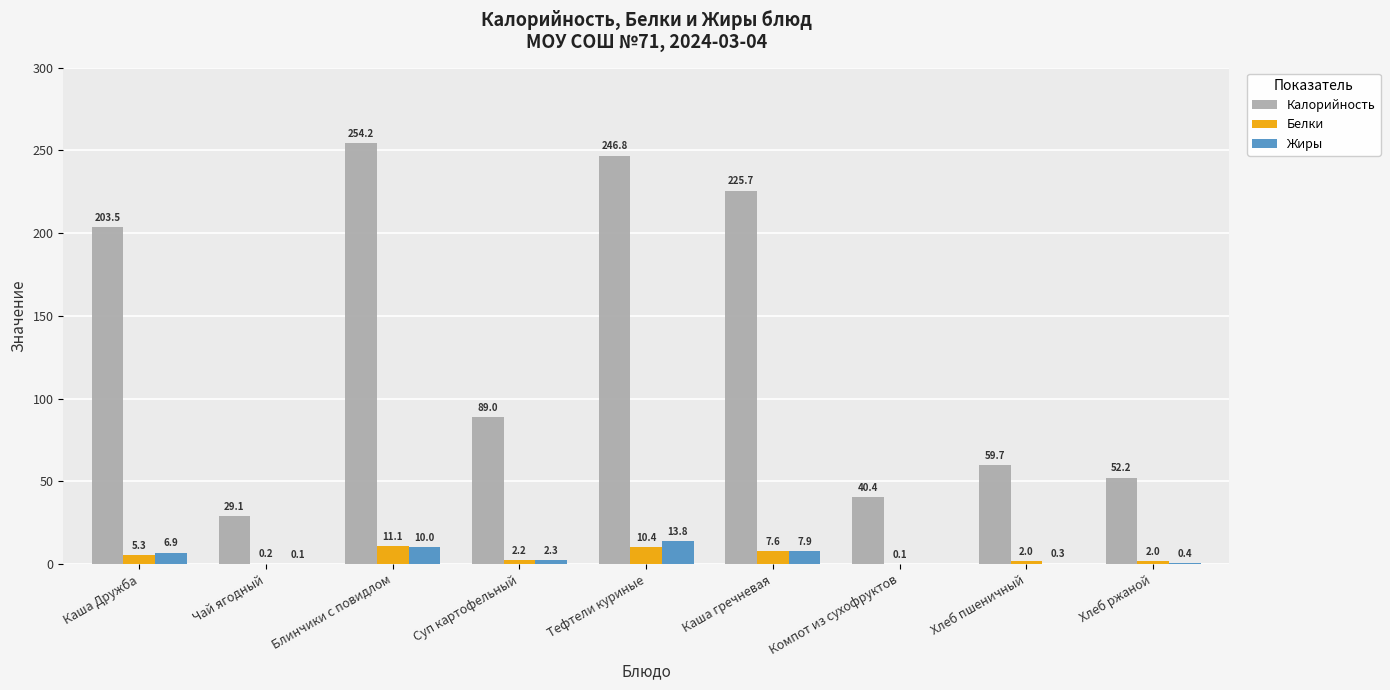

Where is Жиры nearest to the value 6?

Каша Дружба